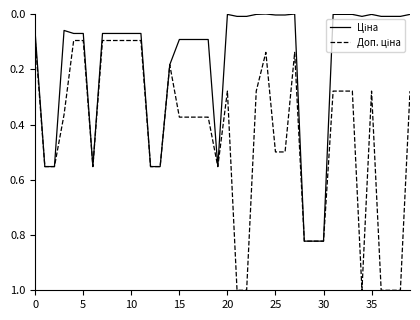

What is the maximum value shown in the chart?

1.0